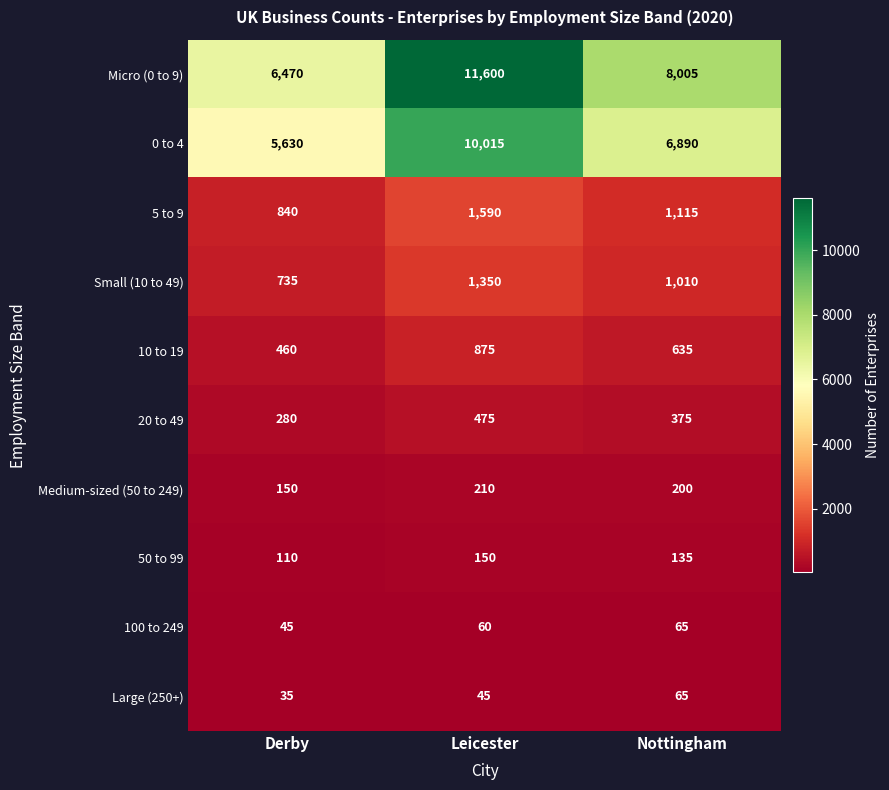

What is the difference between the highest and lowest values at Derby?

6435